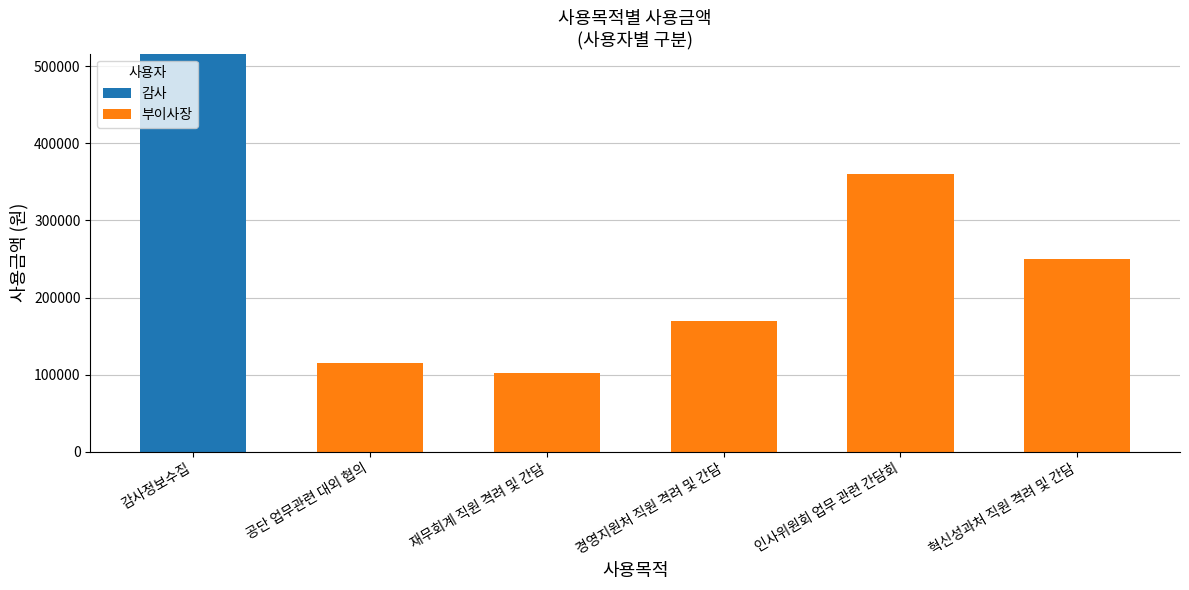

What value does the 감사 series have at 감사정보수집?

516000